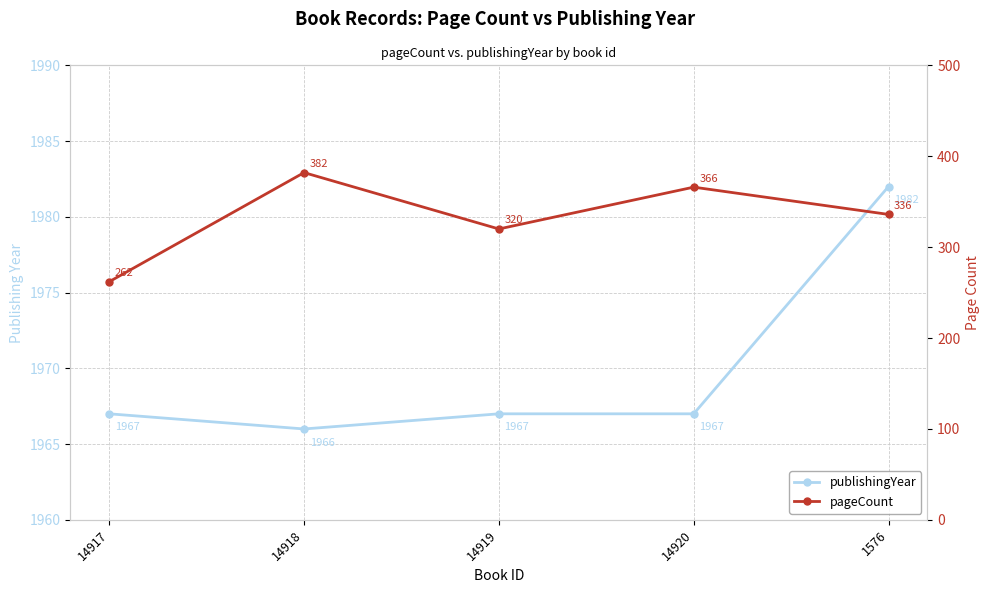

Rank the series by their average value, from highest to lowest.

publishingYear, pageCount